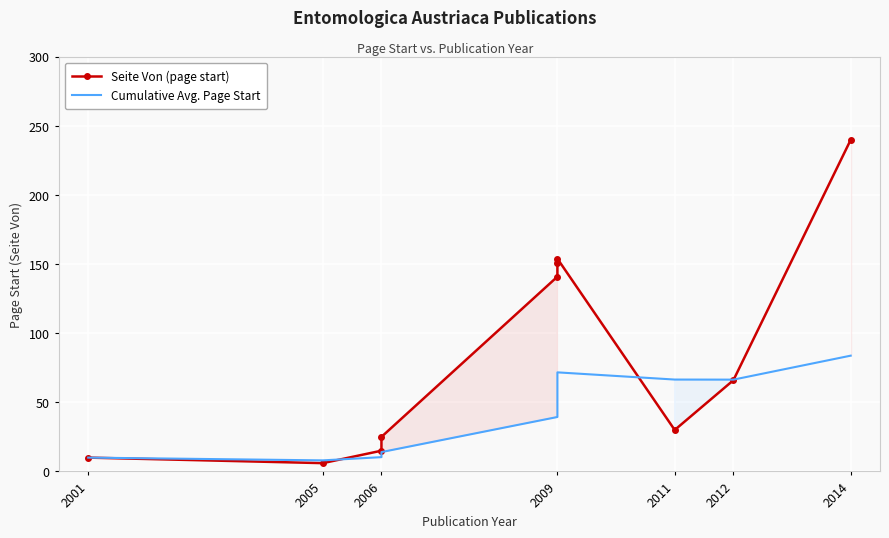

List the series in order of their peak value, lowest first.

Cumulative Avg. Page Start, Seite Von (page start)